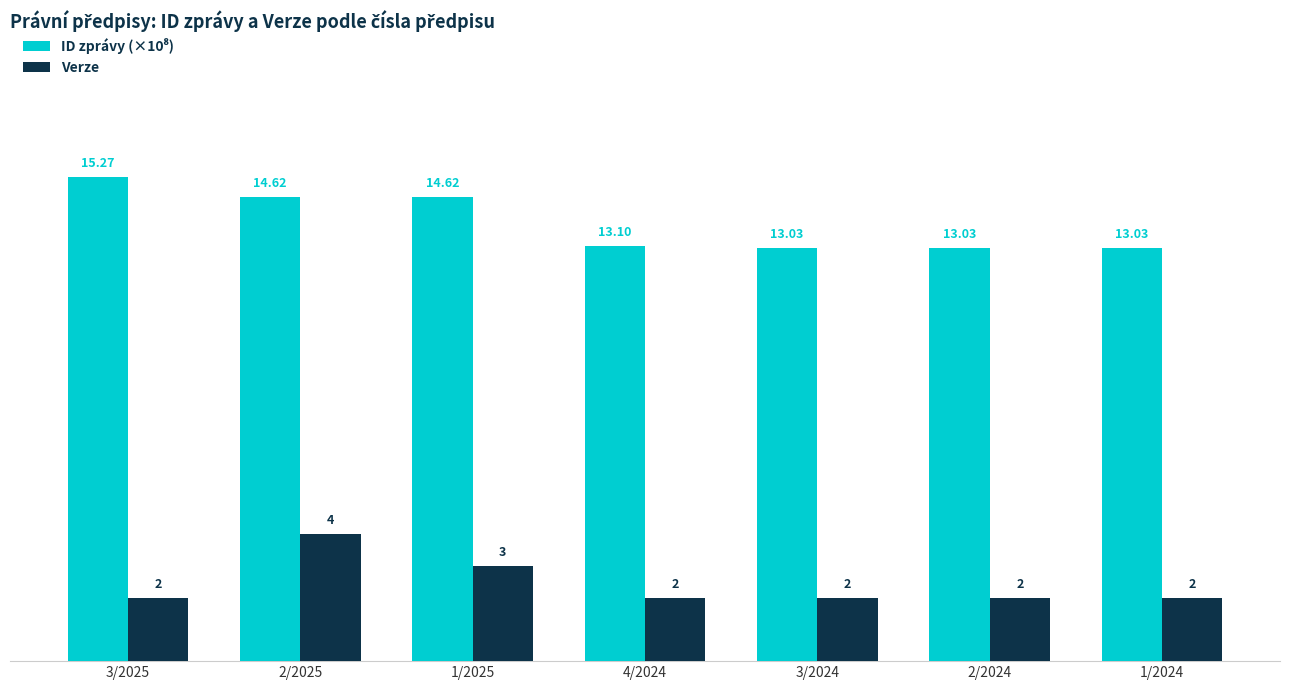

What is the difference between the highest and lowest values at 1/2024?

11.0